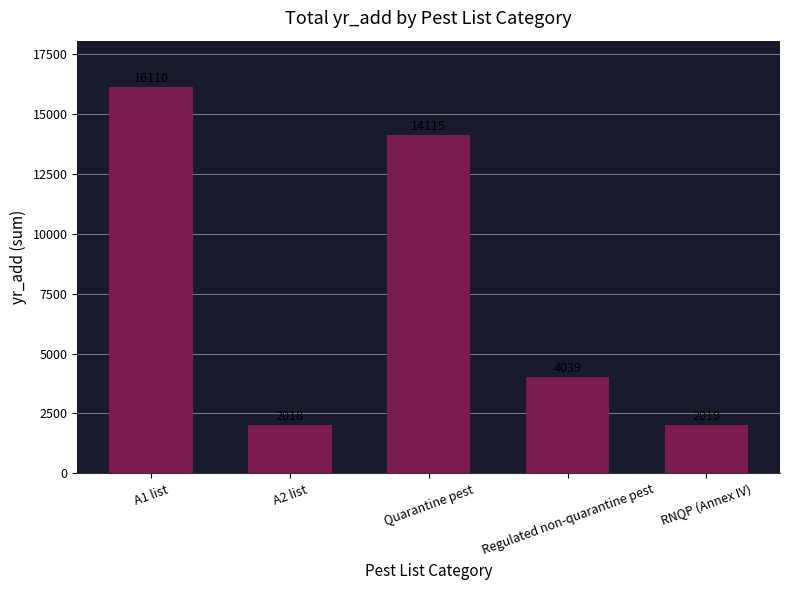

What is the value of the 3rd bar from the left?

14115